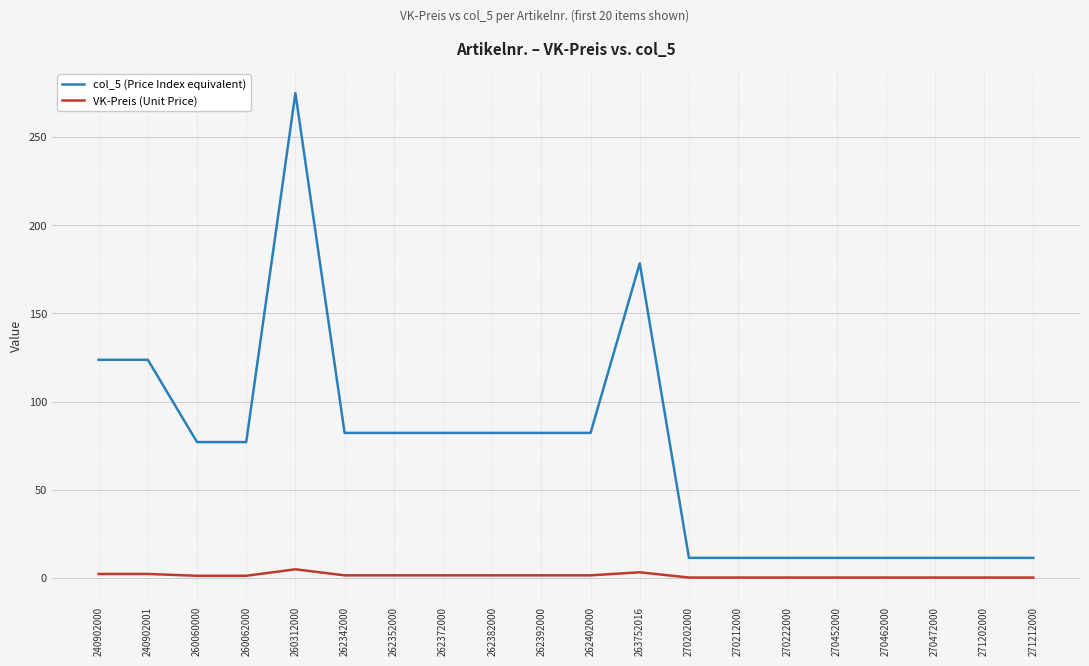

List the series in order of their peak value, lowest first.

VK-Preis (Unit Price), col_5 (Price Index equivalent)